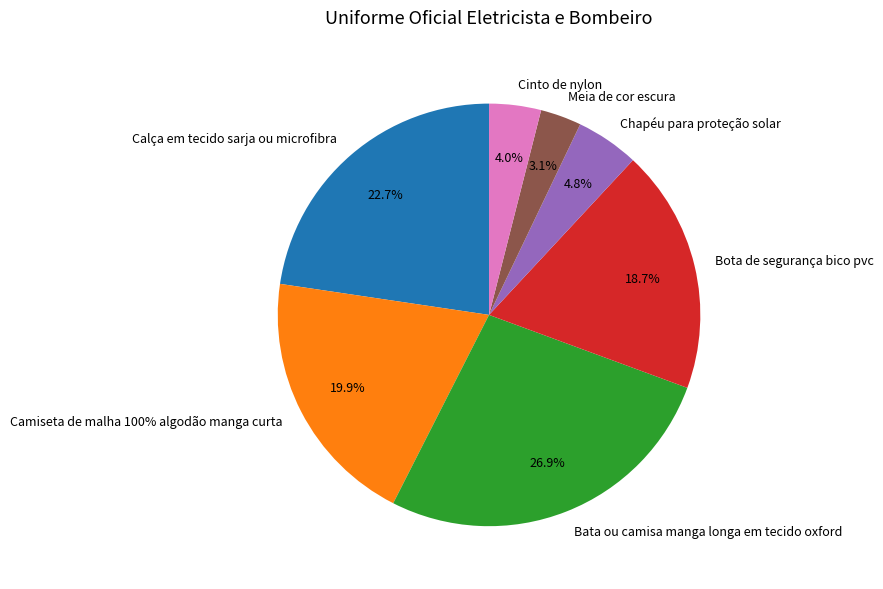

Do Meia de cor escura and Camiseta de malha 100% algodão manga curta together represent more than half of the pie?

No